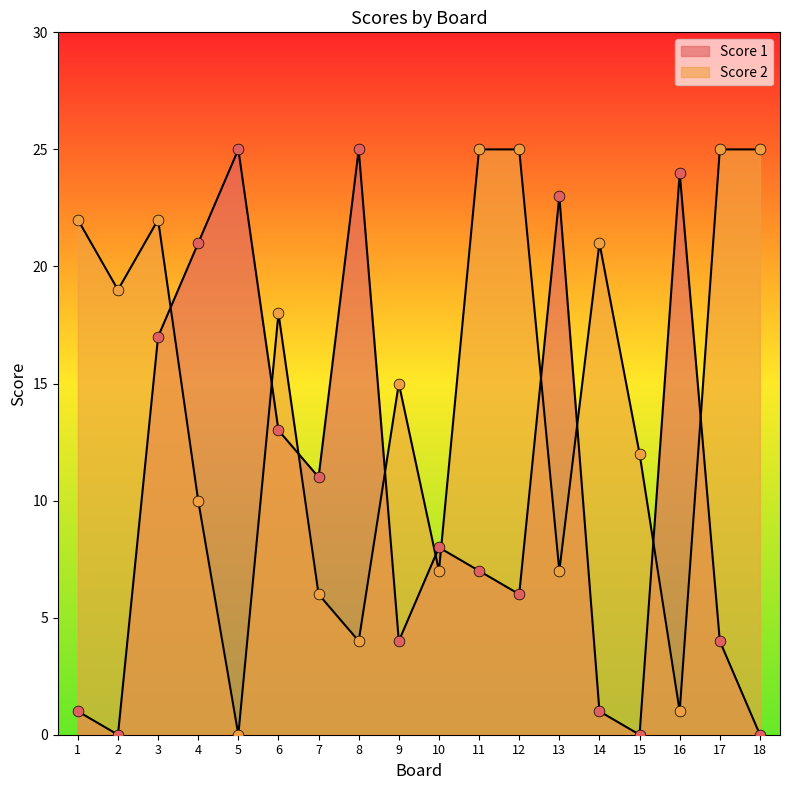

Which series reaches the minimum Y coordinate?

Score 1